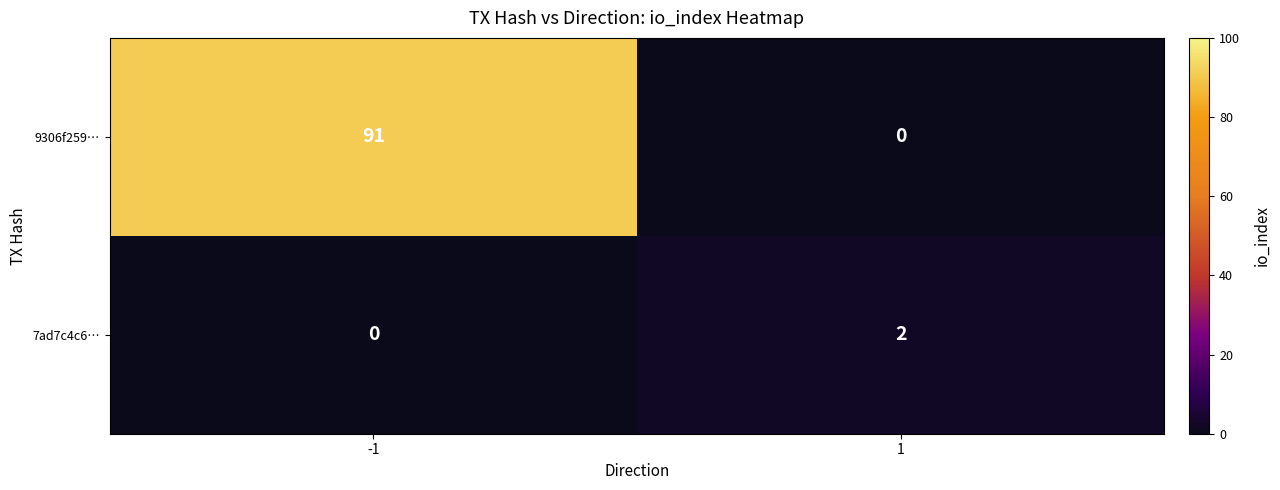

What is the average value of the 9306f259… series?

46